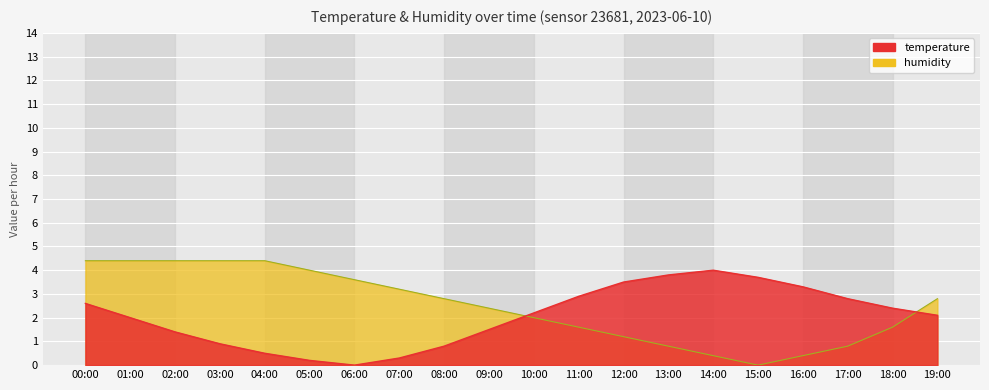

Between 11:00 and 19:00, which series saw the biggest shift?

humidity